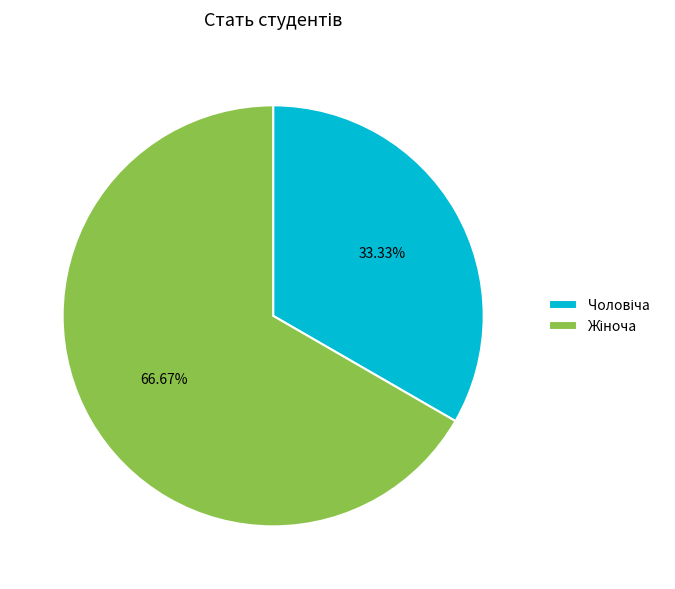

Does any single category account for the majority?

Yes